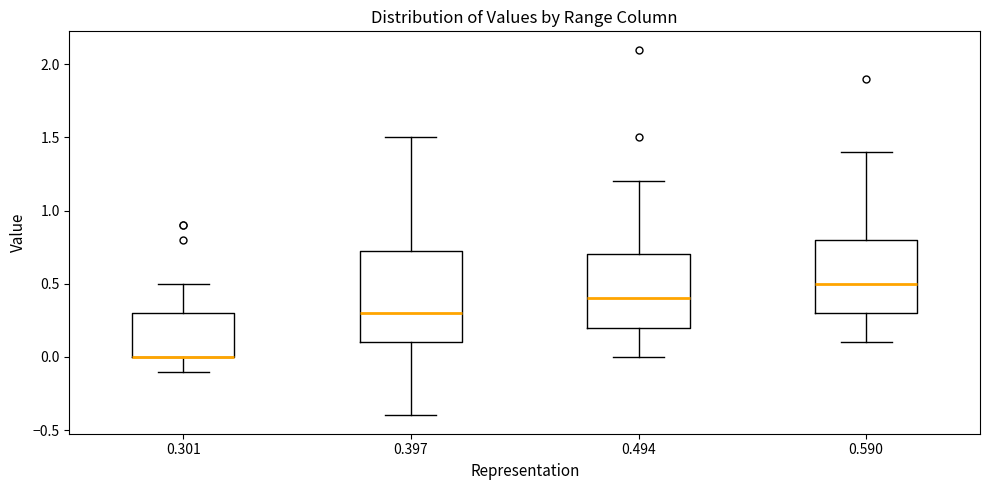

Where does the lower whisker of the box at x = 0.590 end on the y-axis? The values are not printed on the chart, so give them approximately, as read against the axis.

0.10